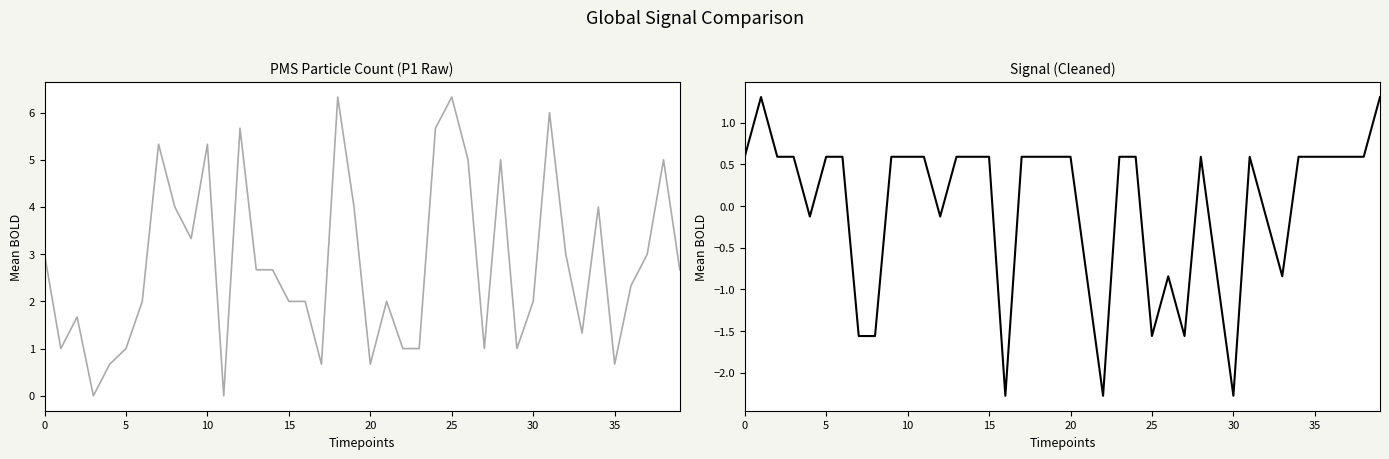

The Signal series shows 0.9 at 9. True or false?

False